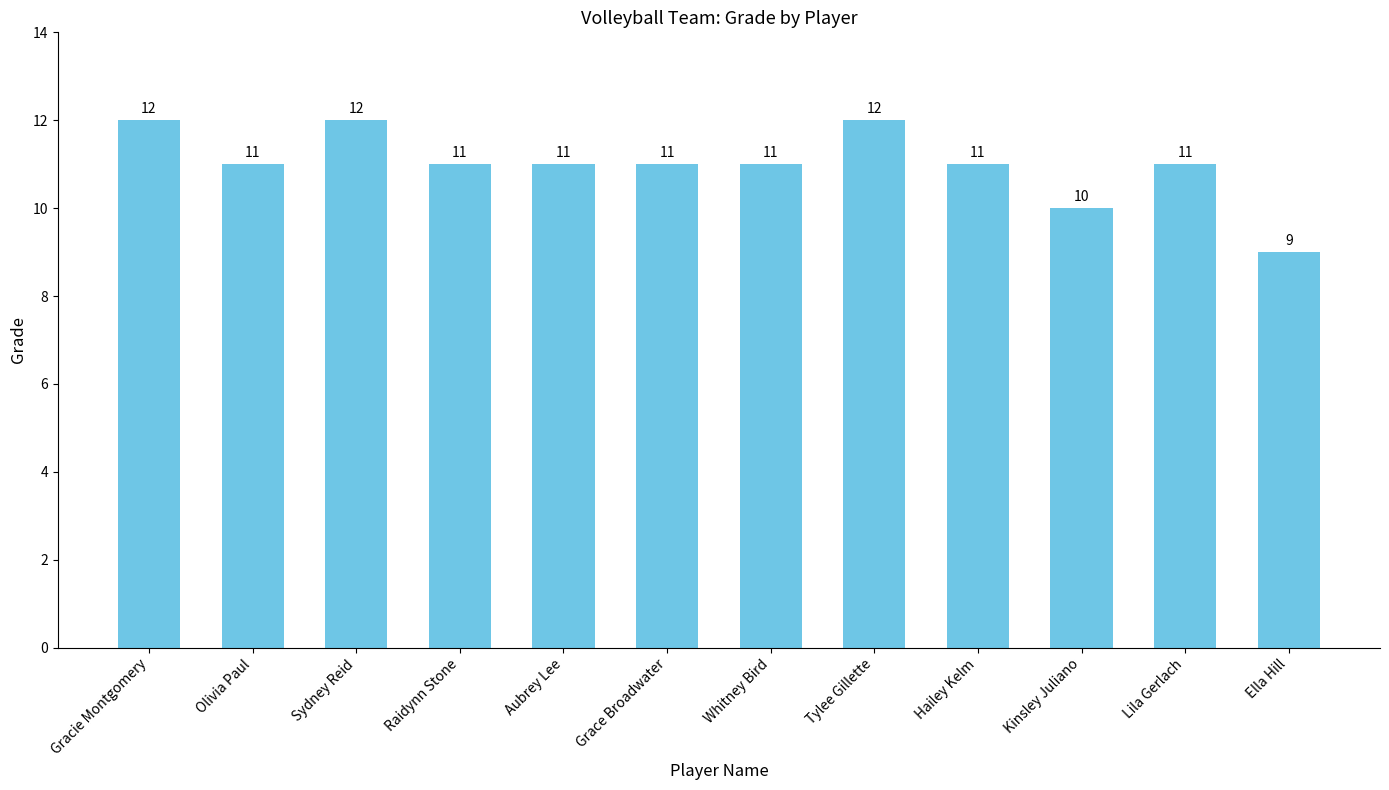

What is the sum of all values?

132